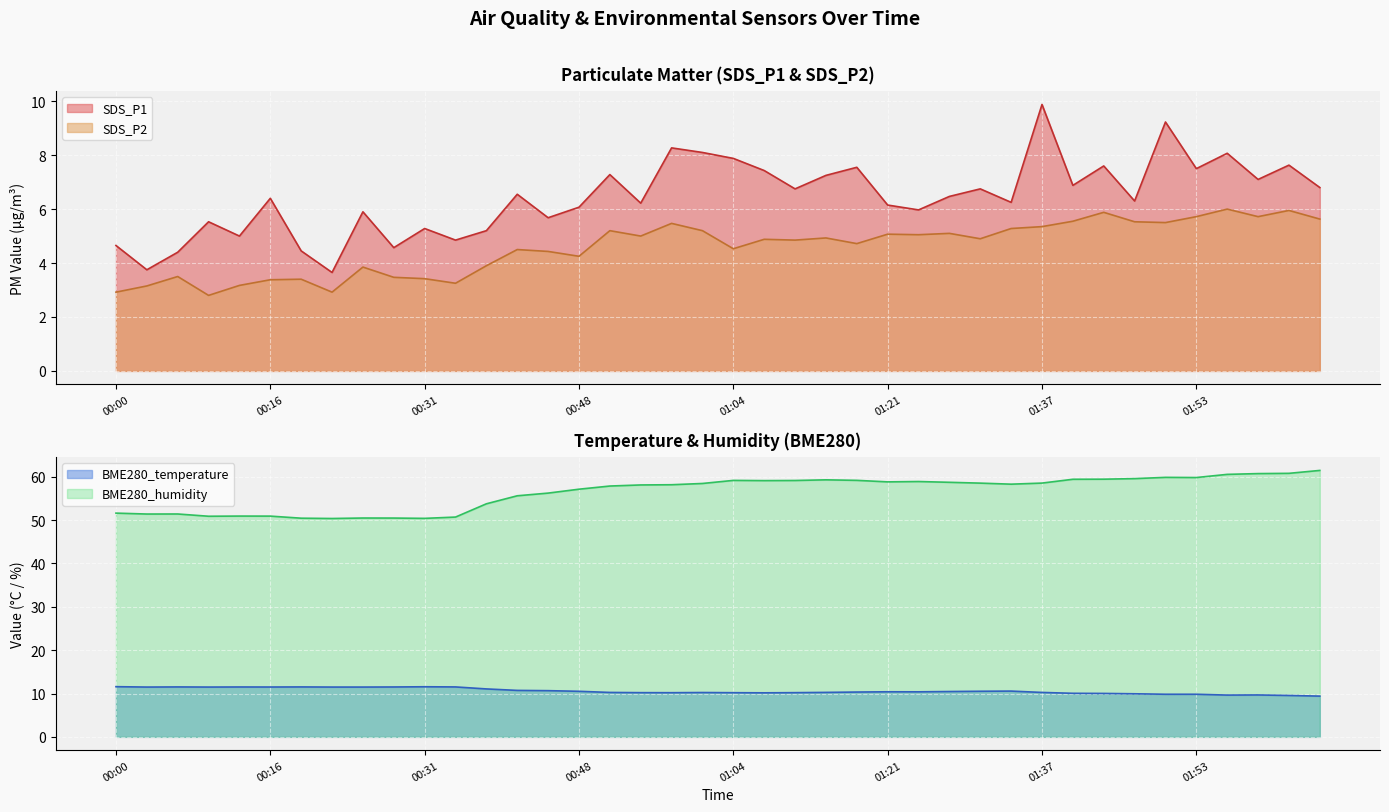

Where is the first local minimum for BME280_temperature?

00:03